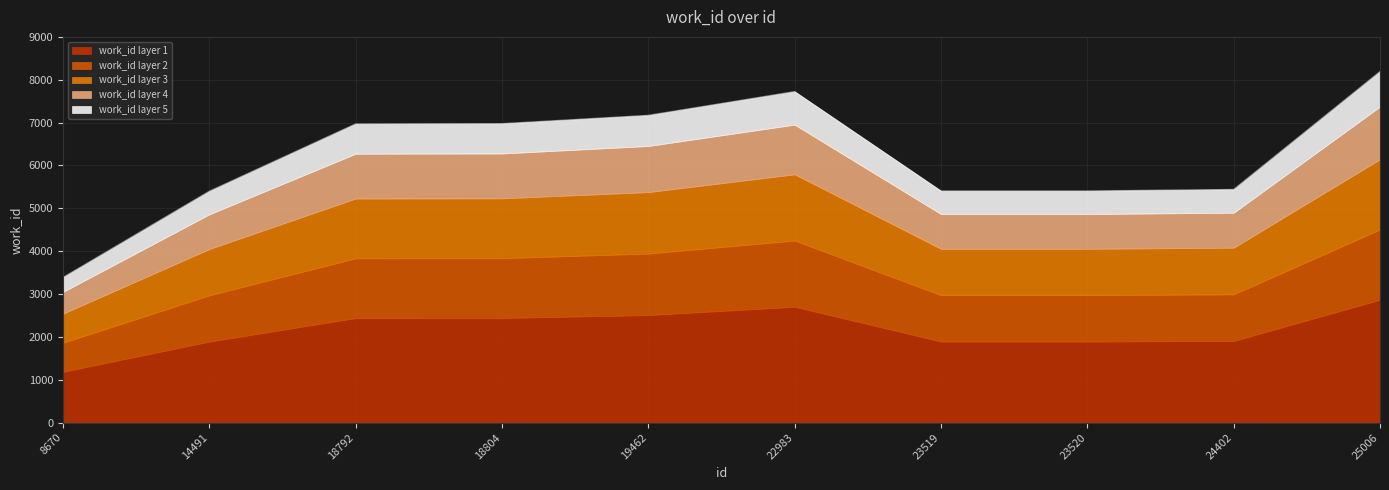

Reading right to left, list all the values displayed in this chart.

8193	5442	5407	5407	7725	7171	6977	6971	5399	3388